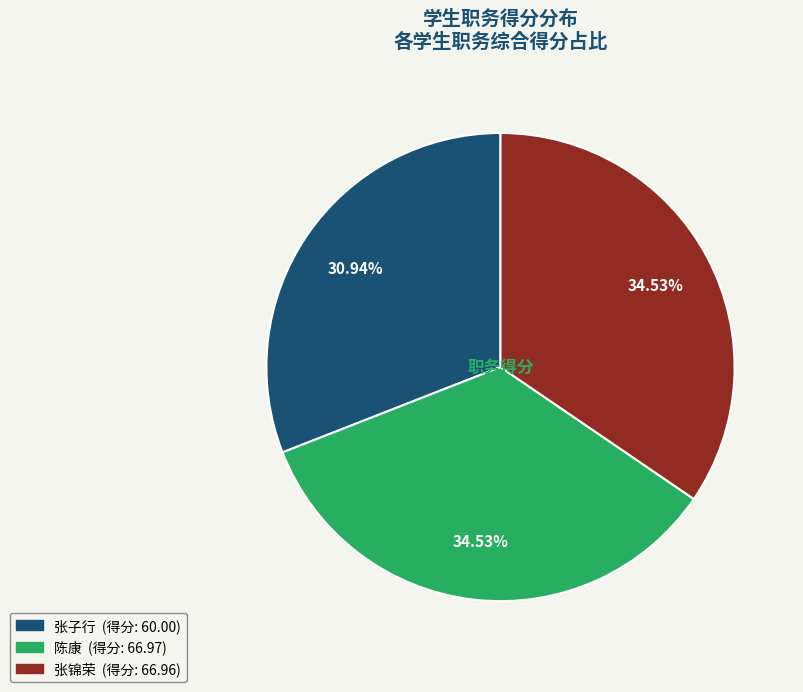

How many segments does this pie chart have?

3